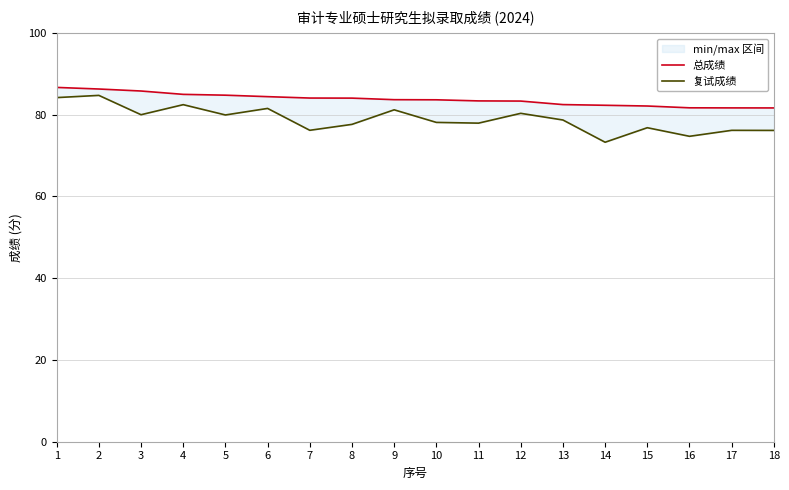

True or false: 总成绩 has more than 0 points higher than both neighbors.

False